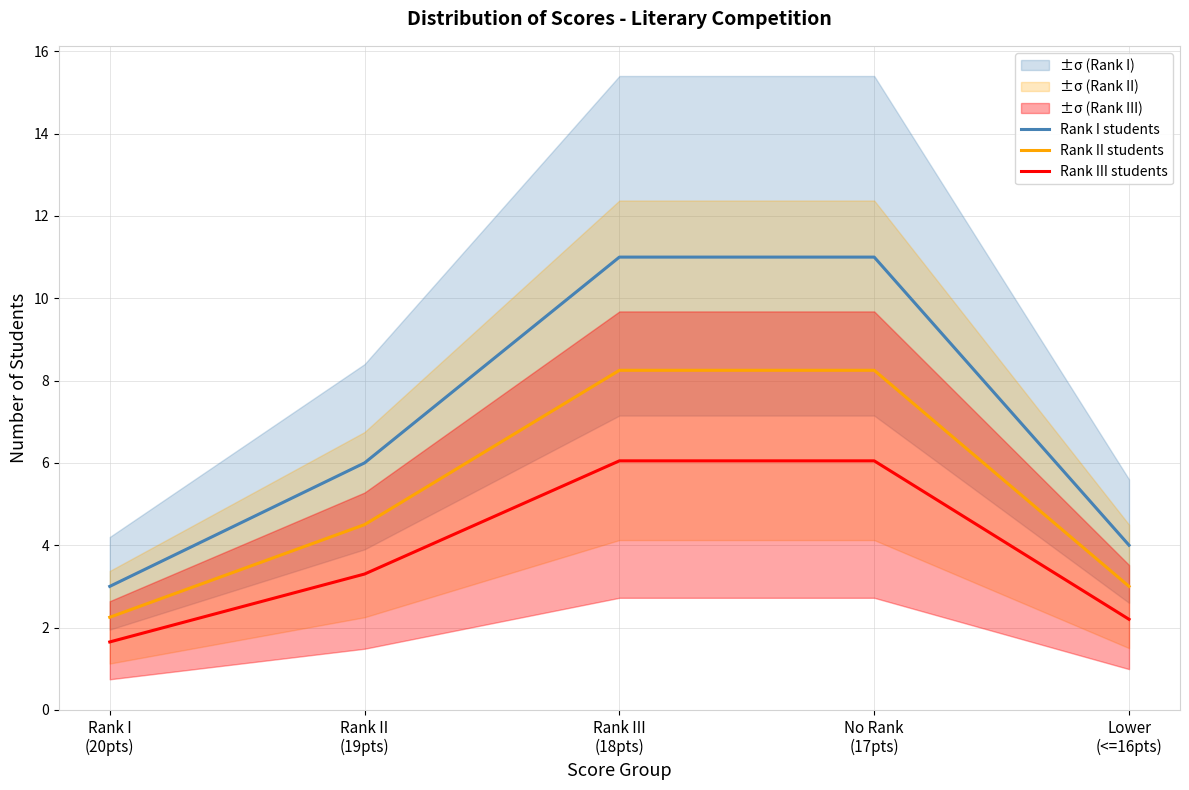

At which label does Rank III students reach its peak?

Rank III
(18pts)